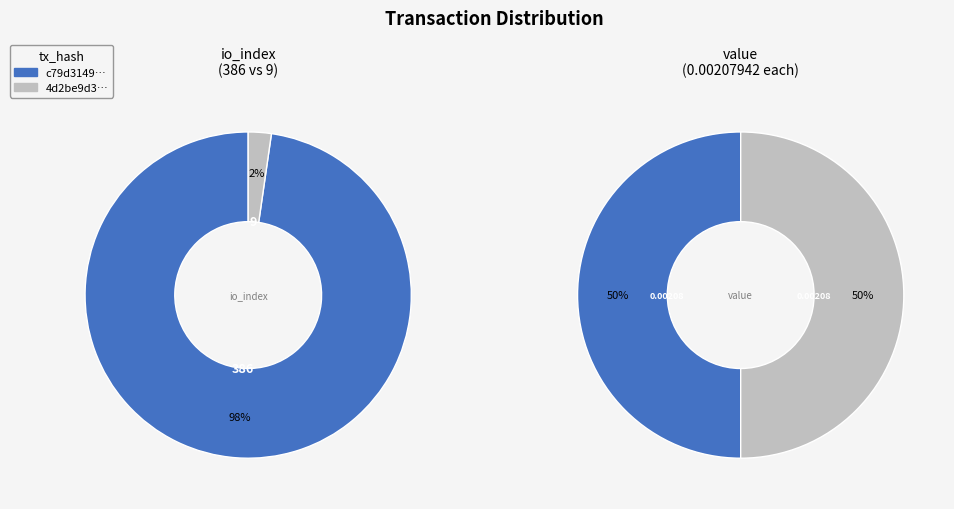

To the nearest percent, what portion does values_index represent?

50%